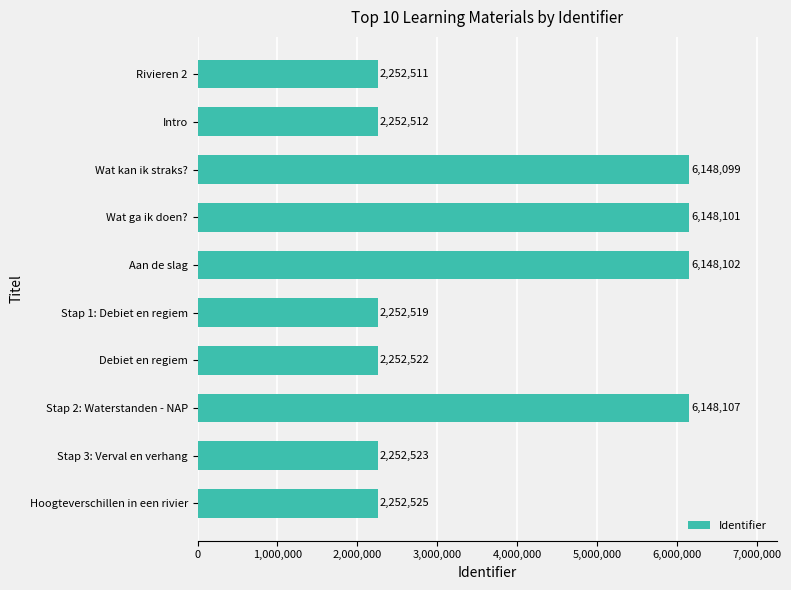

Which has a higher value, Wat kan ik straks? or Aan de slag?

Aan de slag